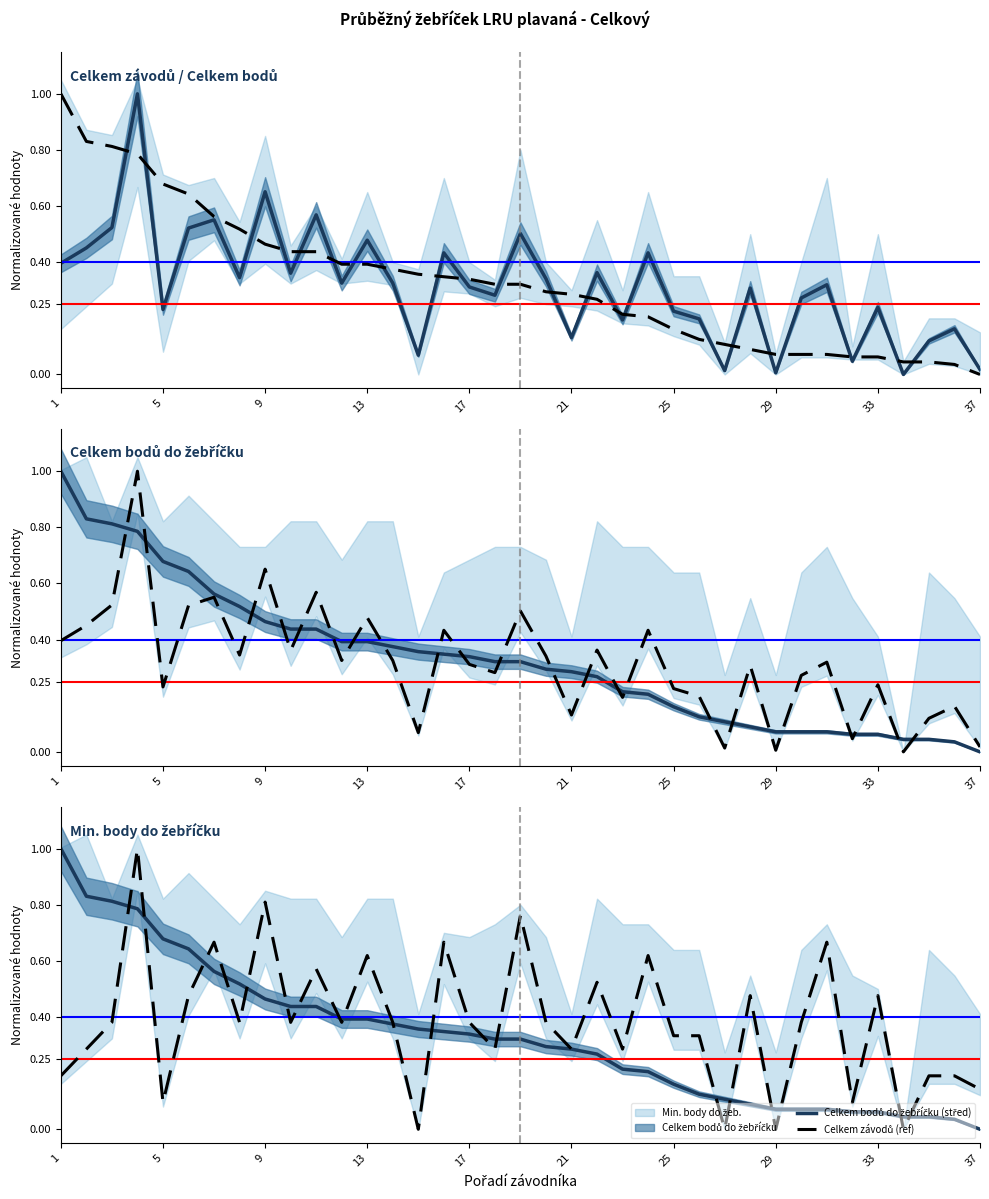

Does the chart have visible grid lines?

No